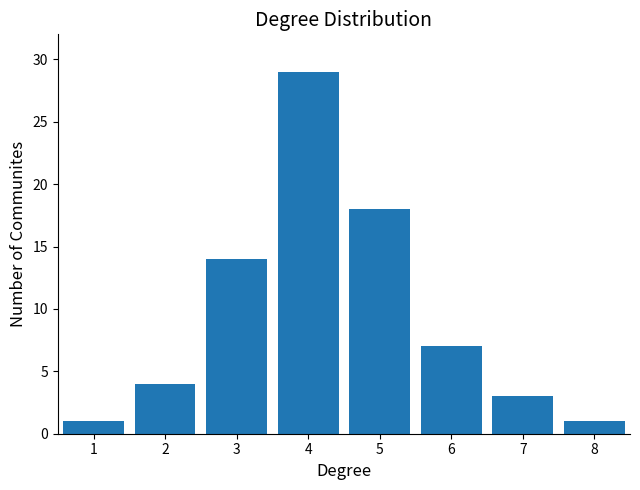

Reading right to left, transcribe all the data shown in this chart.

8=1	7=3	6=7	5=18	4=29	3=14	2=4	1=1